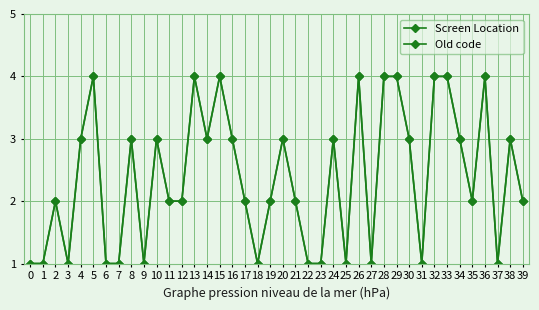

Does the chart have visible grid lines?

Yes